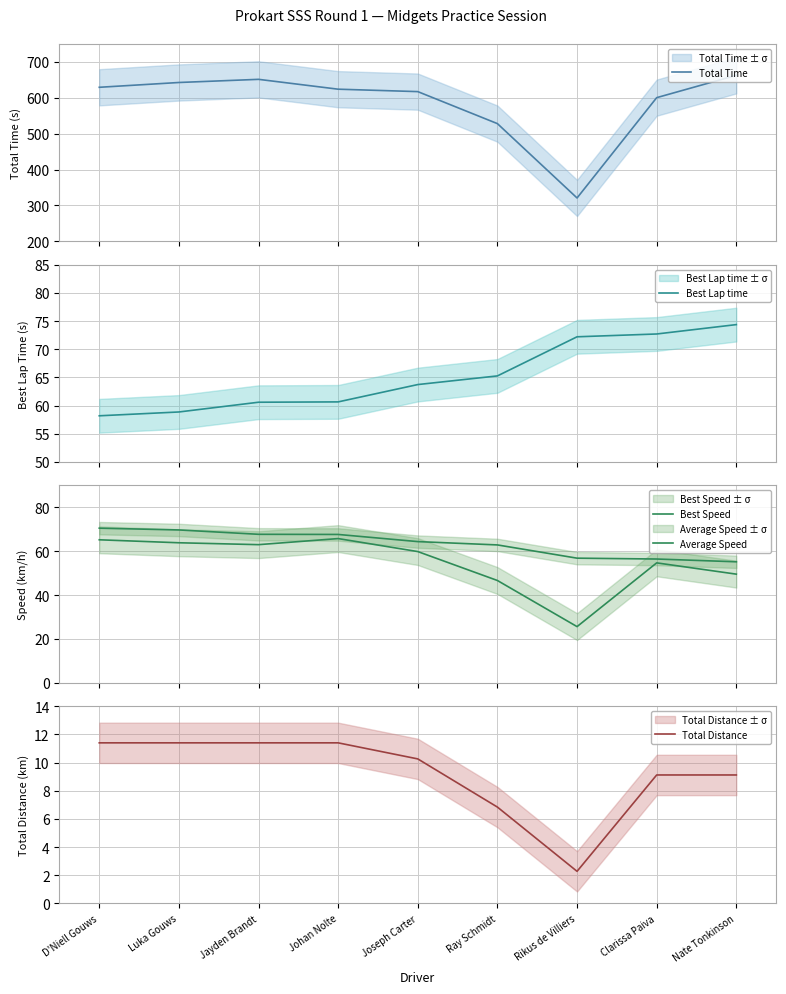

At which category is the sum across all series the highest?

Jayden Brandt